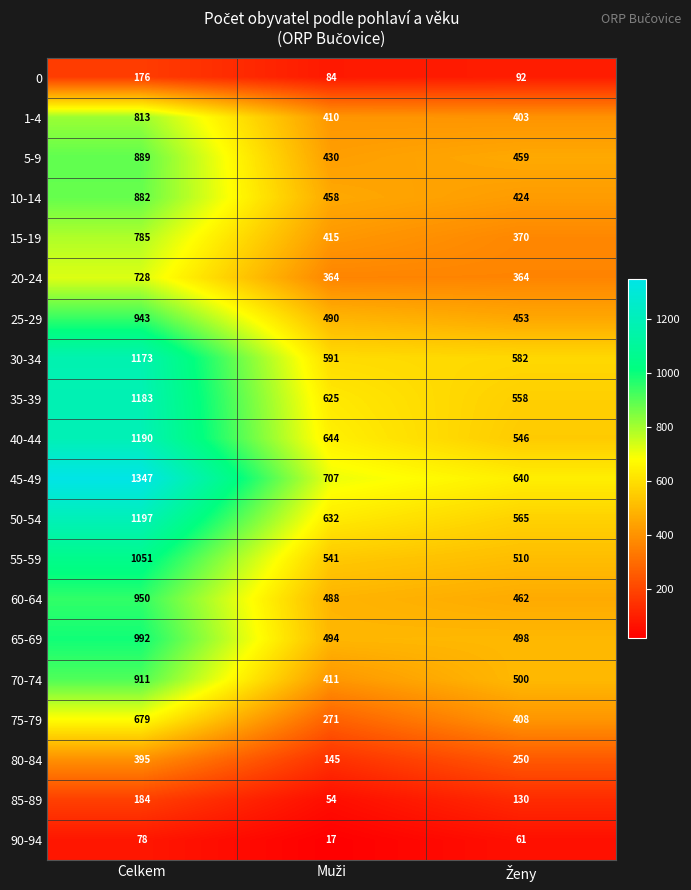

What is the maximum value for 25-29?

943